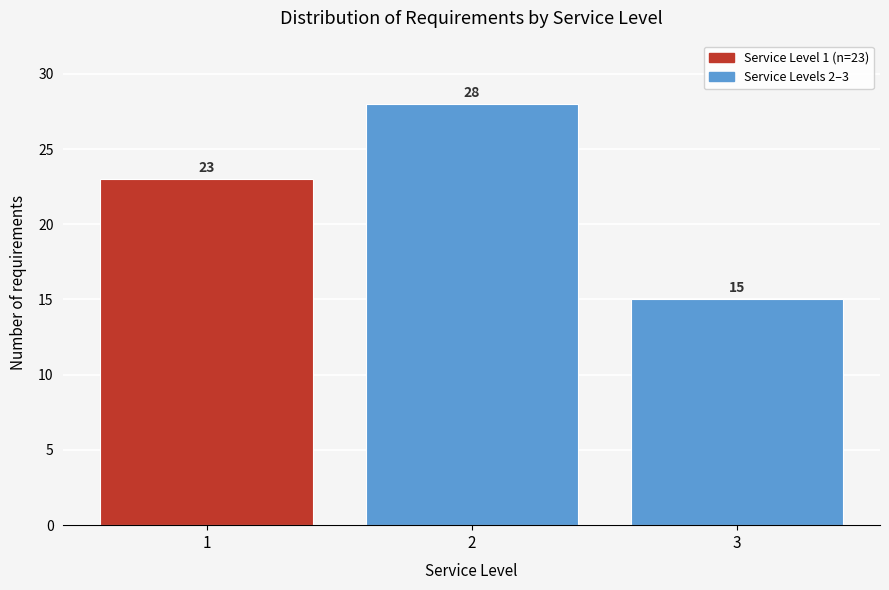

Over which range of the x-axis is the bar tallest?

1.5 to 2.5